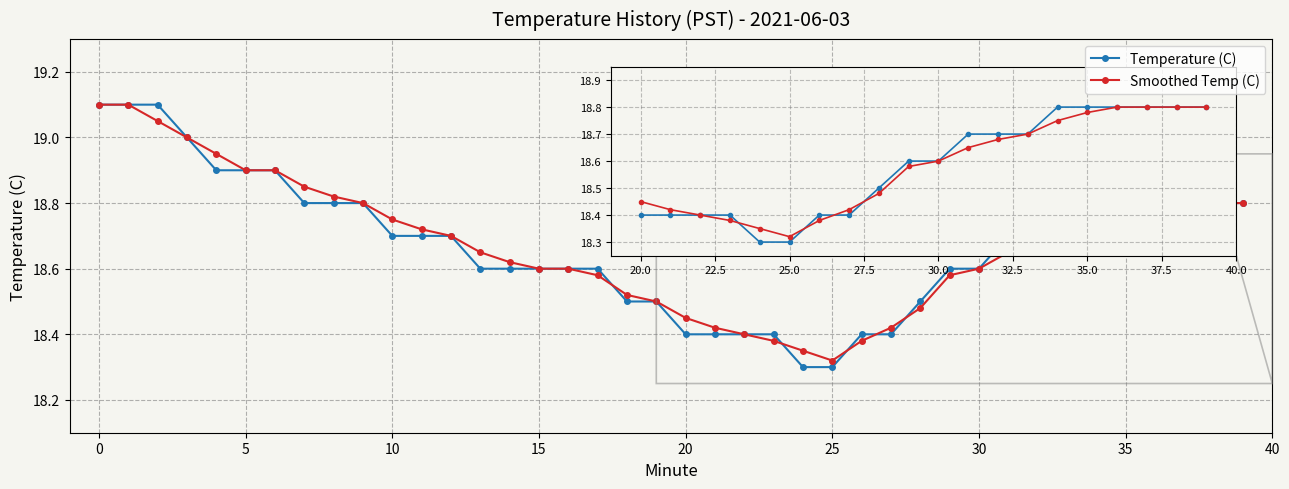

Which series has the largest range (max minus min)?

Temperature (C)